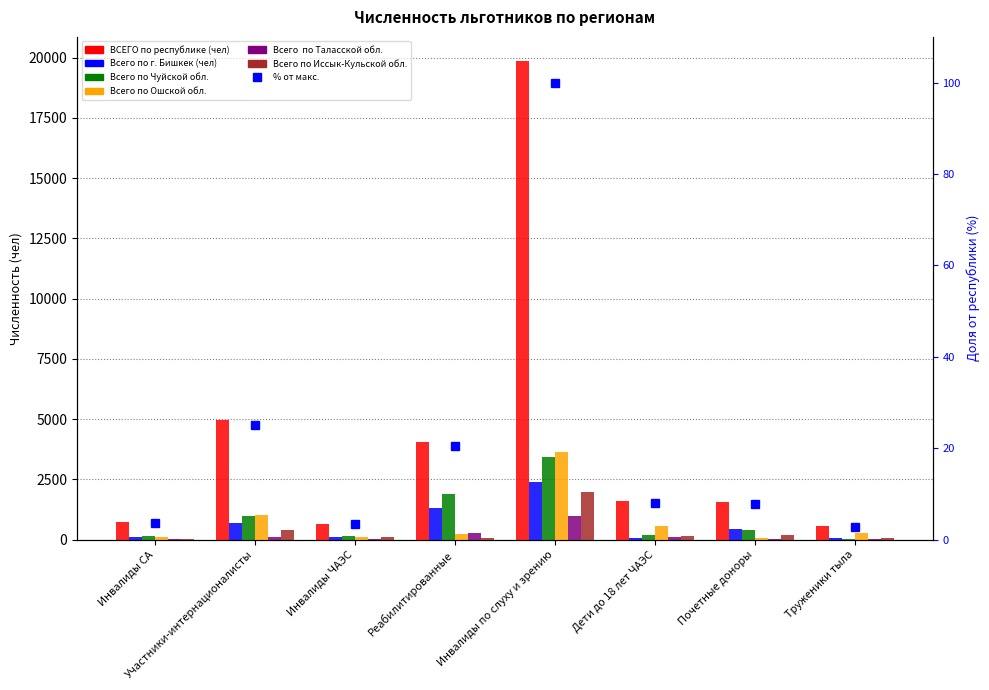

How many groups of bars are there?

8